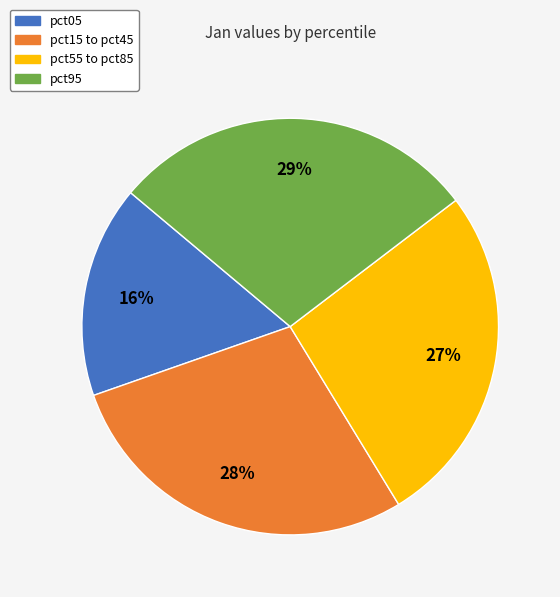

To the nearest percent, what is the average slice percentage?

25%